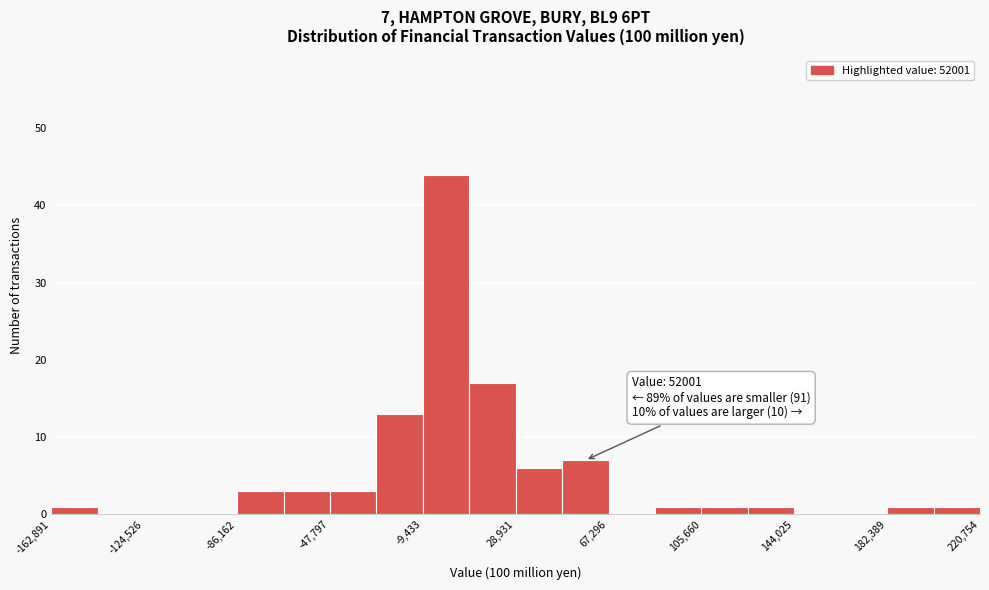

Around what value on the x-axis is the tallest bar? Give the approximate position of its centre, as read against the axis.

0